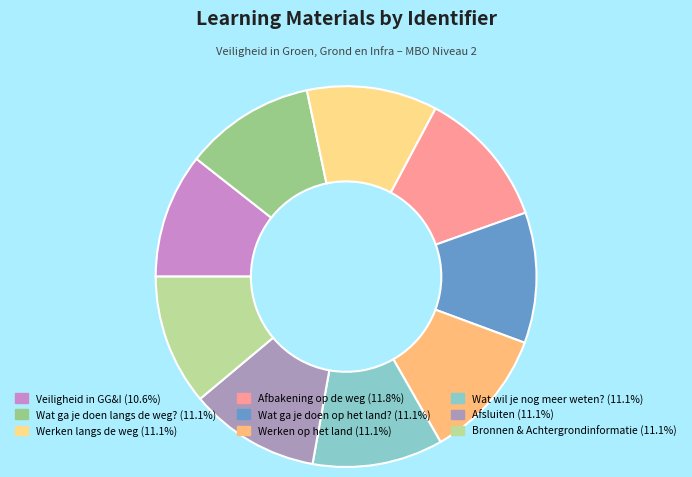

Which has a higher value, Wat ga je doen op het land? or Werken op het land?

Wat ga je doen op het land?